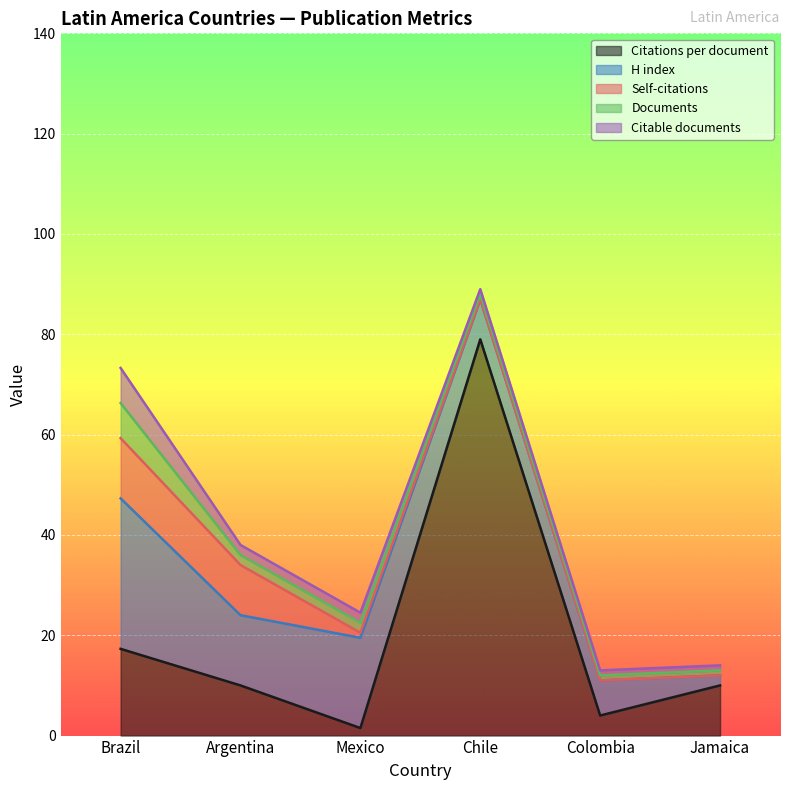

What is the label of the 4th point from the right?

Mexico